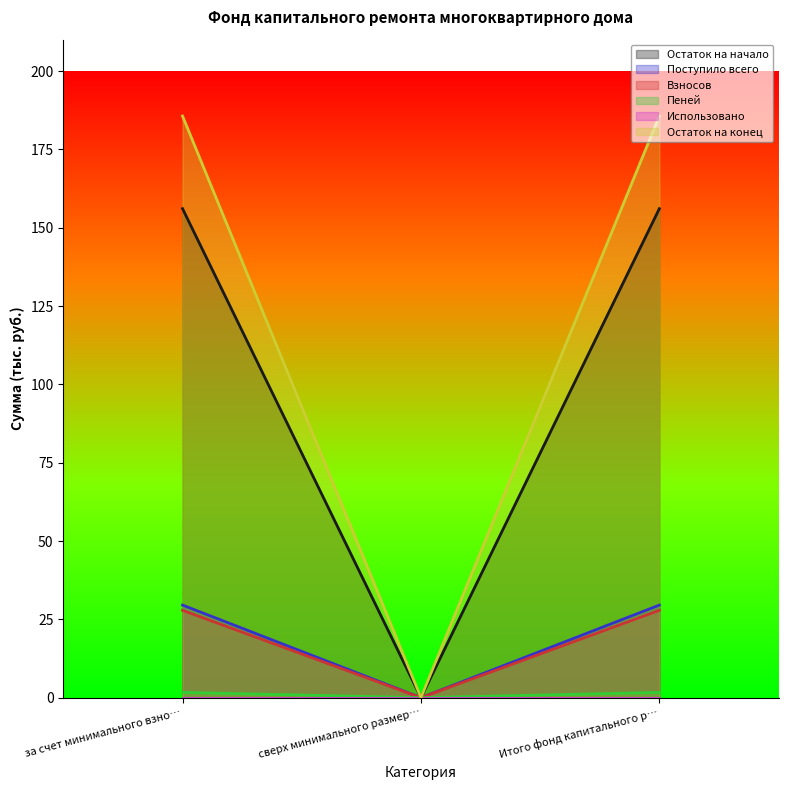

Which series has the largest range (max minus min)?

Остаток на конец